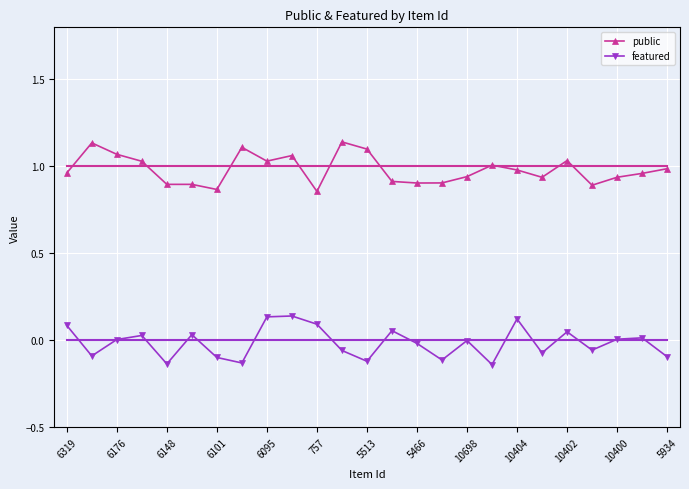

How many distinct data groups are displayed?

2